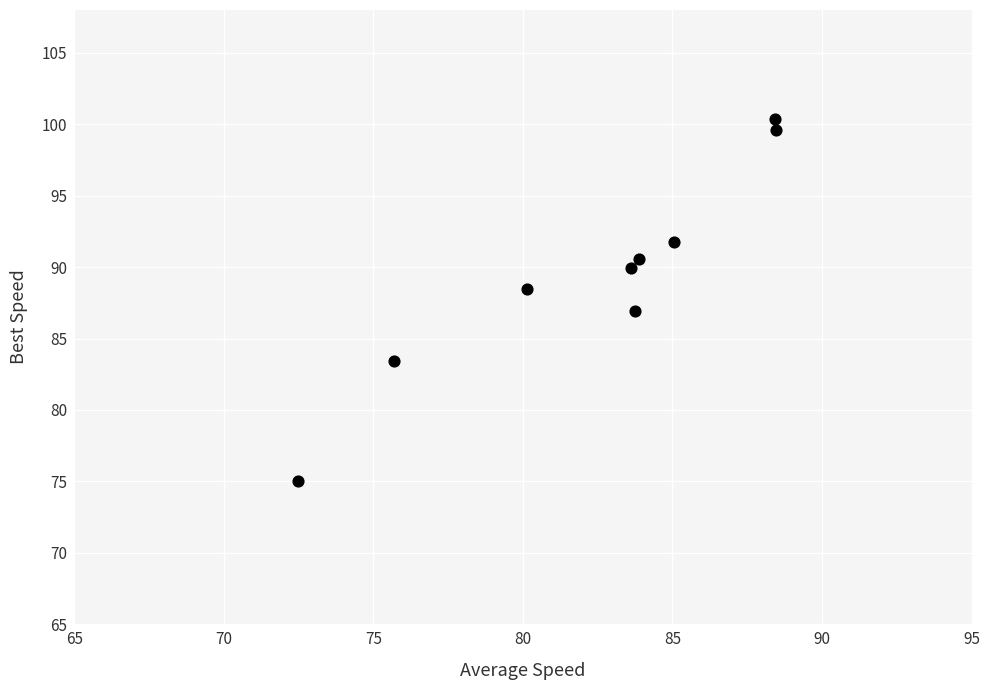

What is the average X value?

82.4